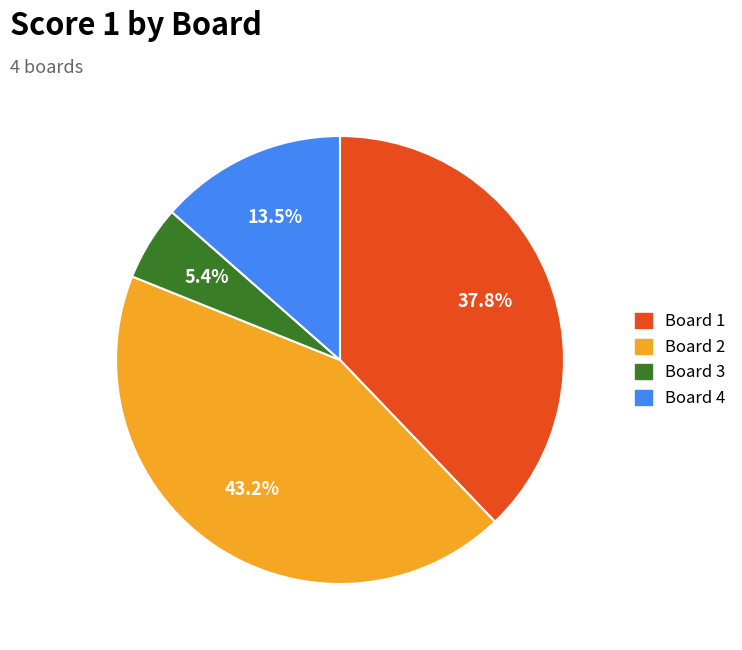

Does any single category account for the majority?

No